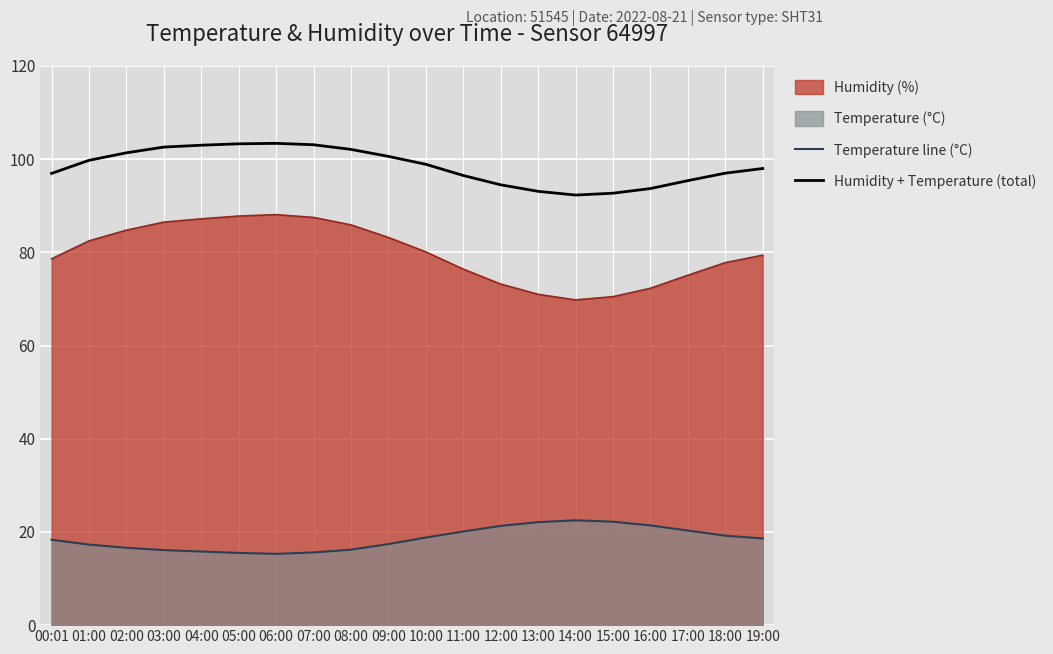

List the labels in order of Temperature line (°C) value, largest first.

14:00, 15:00, 13:00, 16:00, 12:00, 17:00, 11:00, 18:00, 10:00, 19:00, 00:01, 09:00, 01:00, 02:00, 08:00, 03:00, 04:00, 07:00, 05:00, 06:00